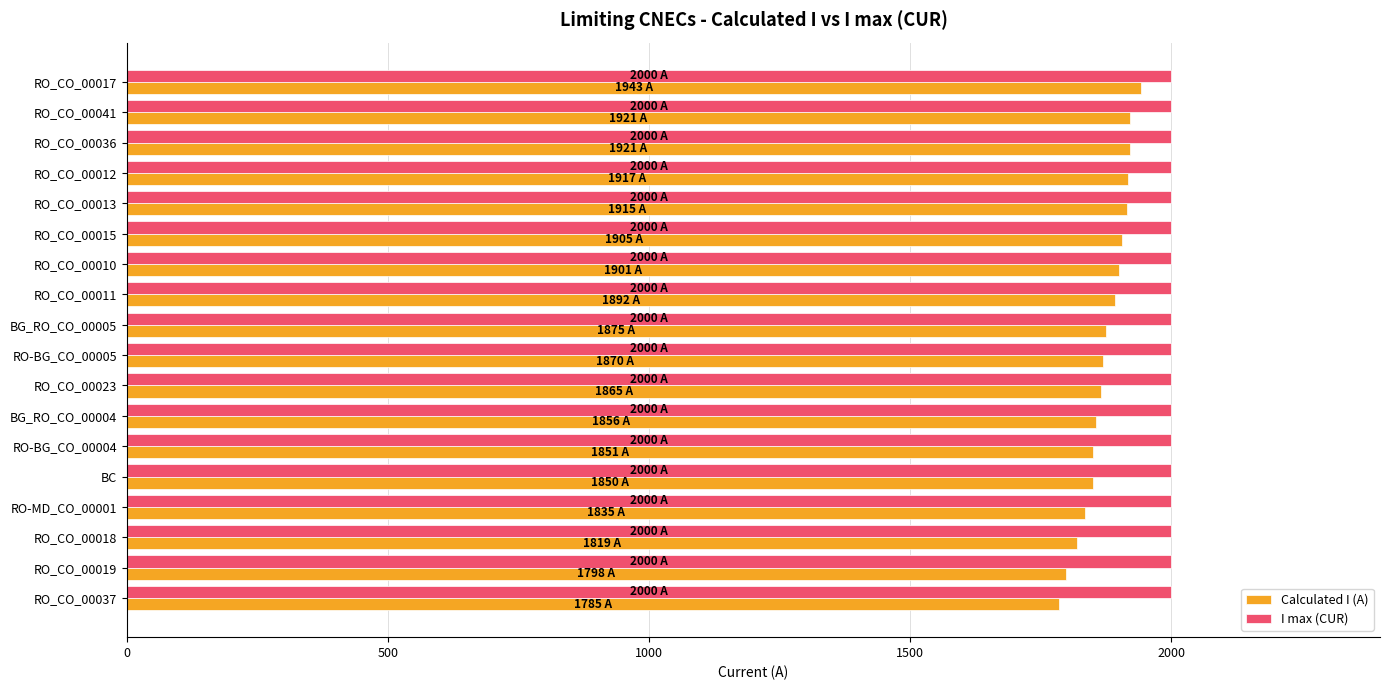

What is the difference between the highest and lowest values at RO_CO_00019?

202